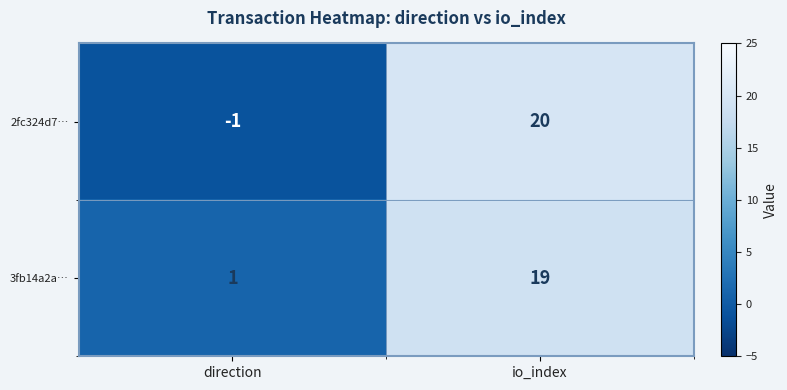

List the series in order of their peak value, highest first.

2fc324d7…, 3fb14a2a…